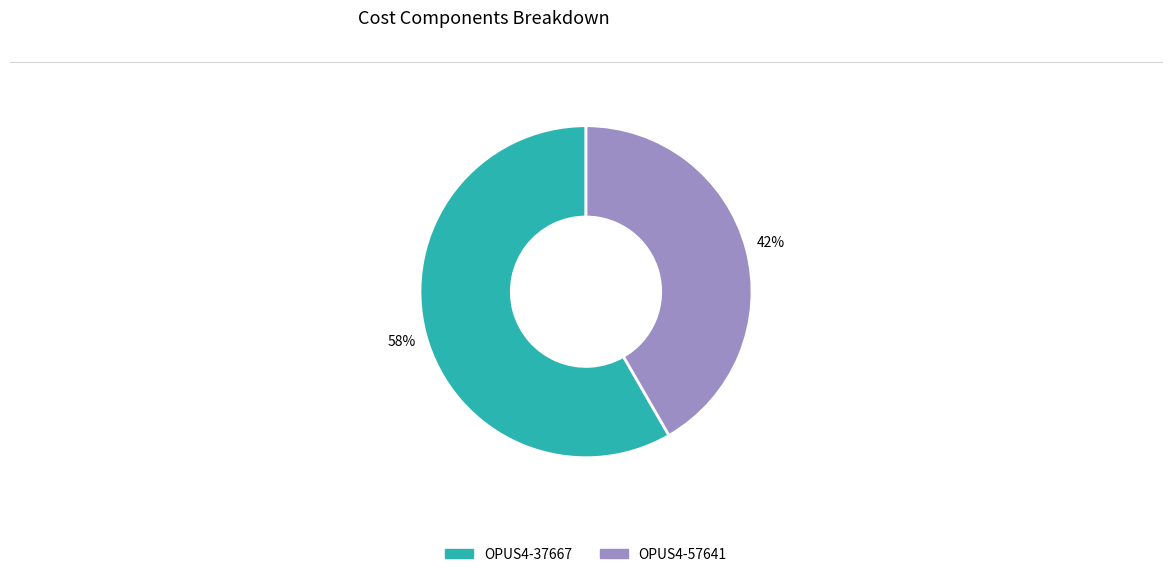

Rank the categories by value from highest to lowest.

OPUS4-37667, OPUS4-57641